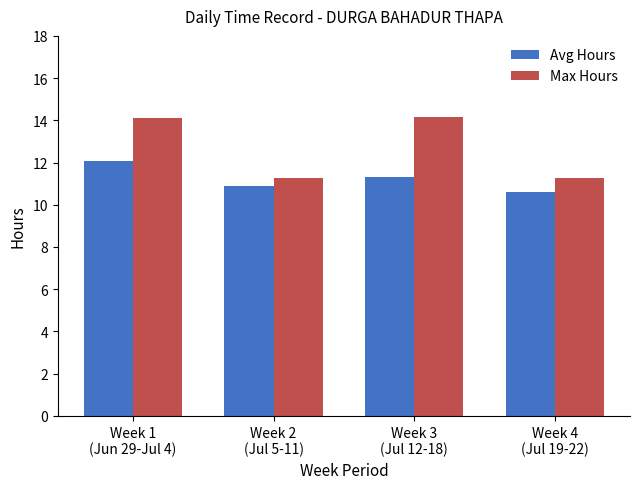

How many data points in Avg Hours are above 11?

2